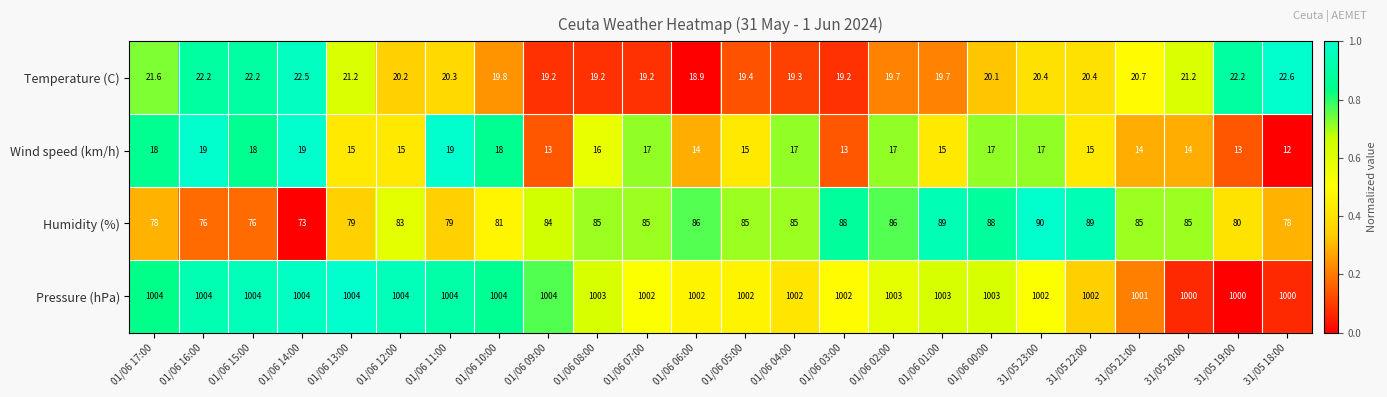

What is the average value of the Wind speed (km/h) series?

15.8